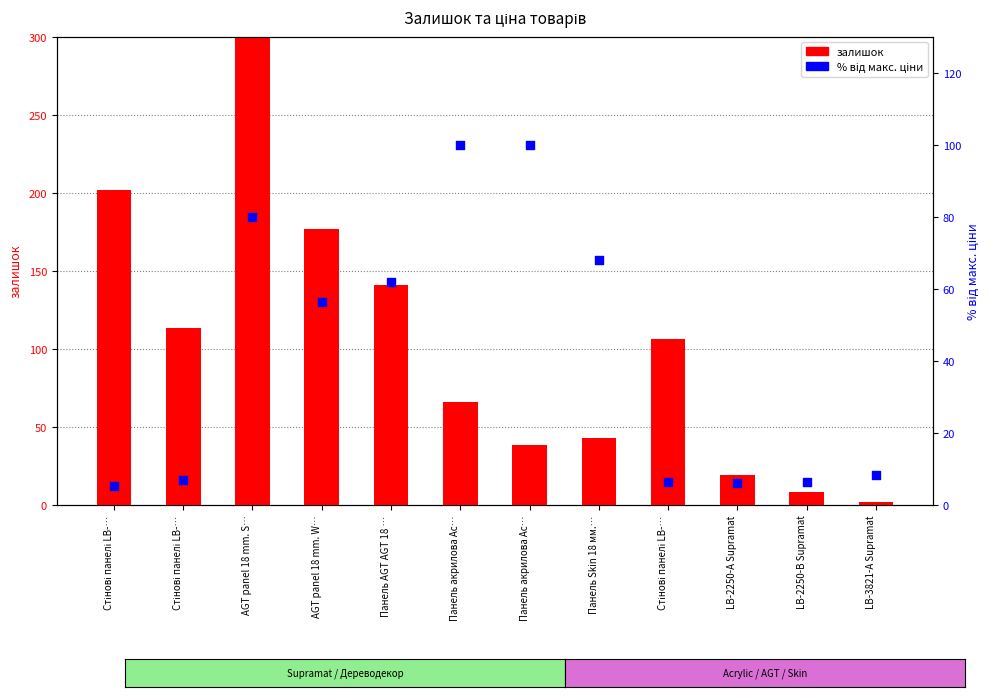

At how many categories does at least one series exceed 259?

1